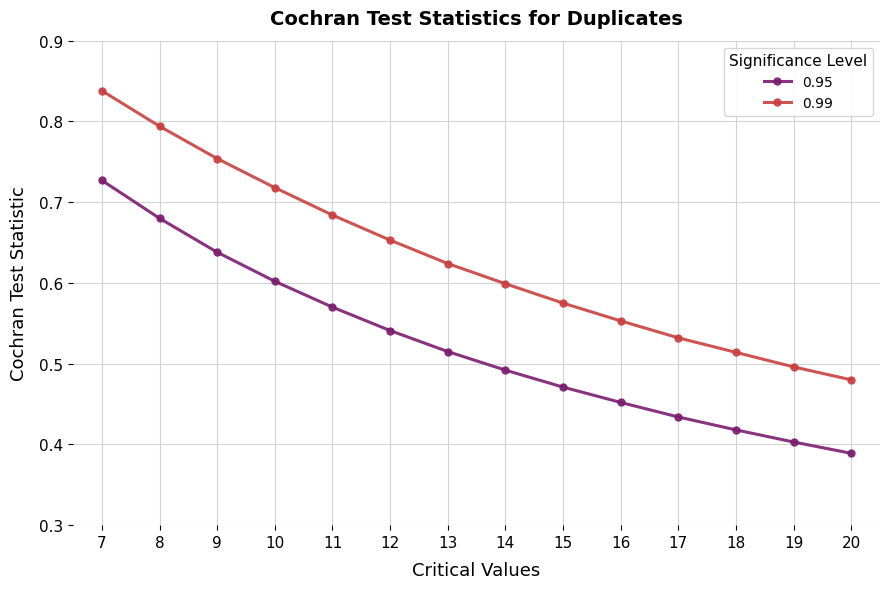

Which series has the largest total across all categories?

0.99